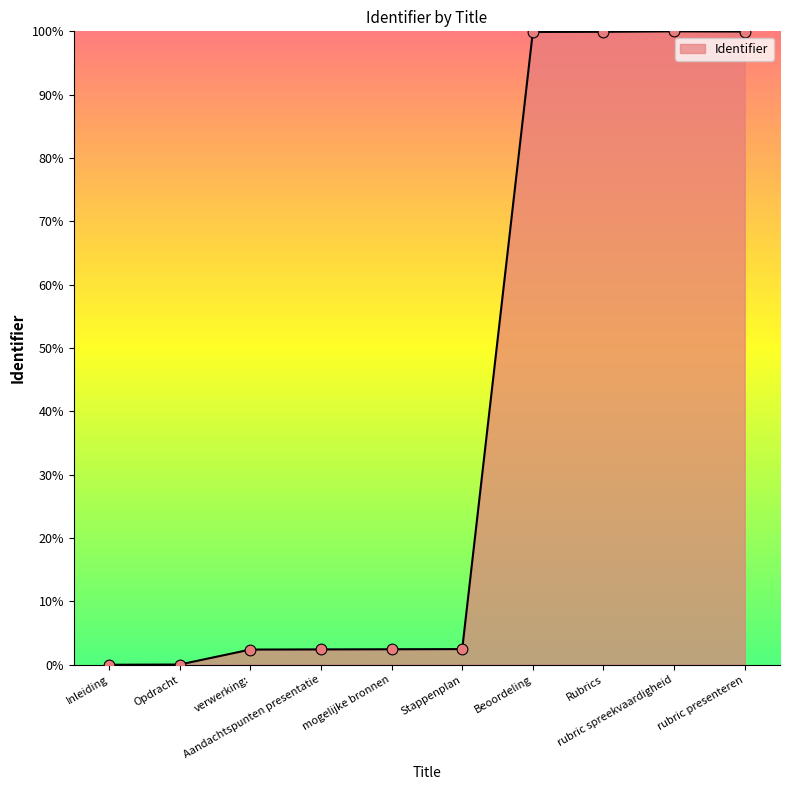

Between Aandachtspunten presentatie and rubric spreekvaardigheid, which is larger?

rubric spreekvaardigheid